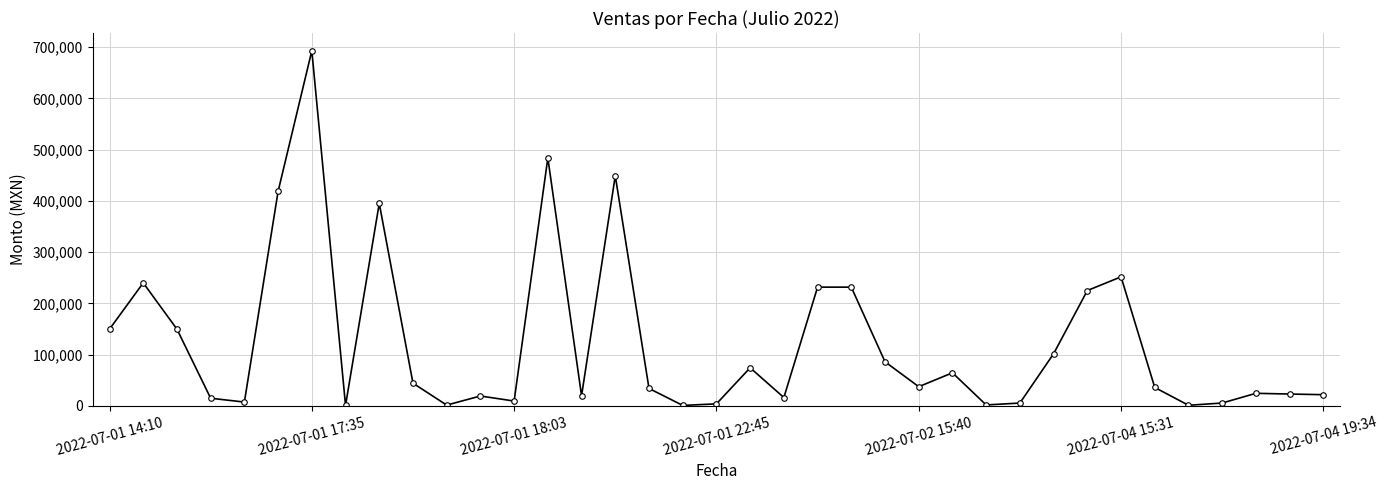

What is the greatest value displayed?

692735.0